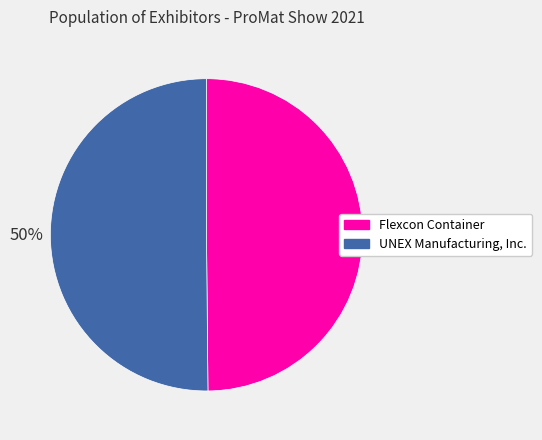

Do UNEX Manufacturing, Inc. and Flexcon Container together represent more than half of the pie?

Yes